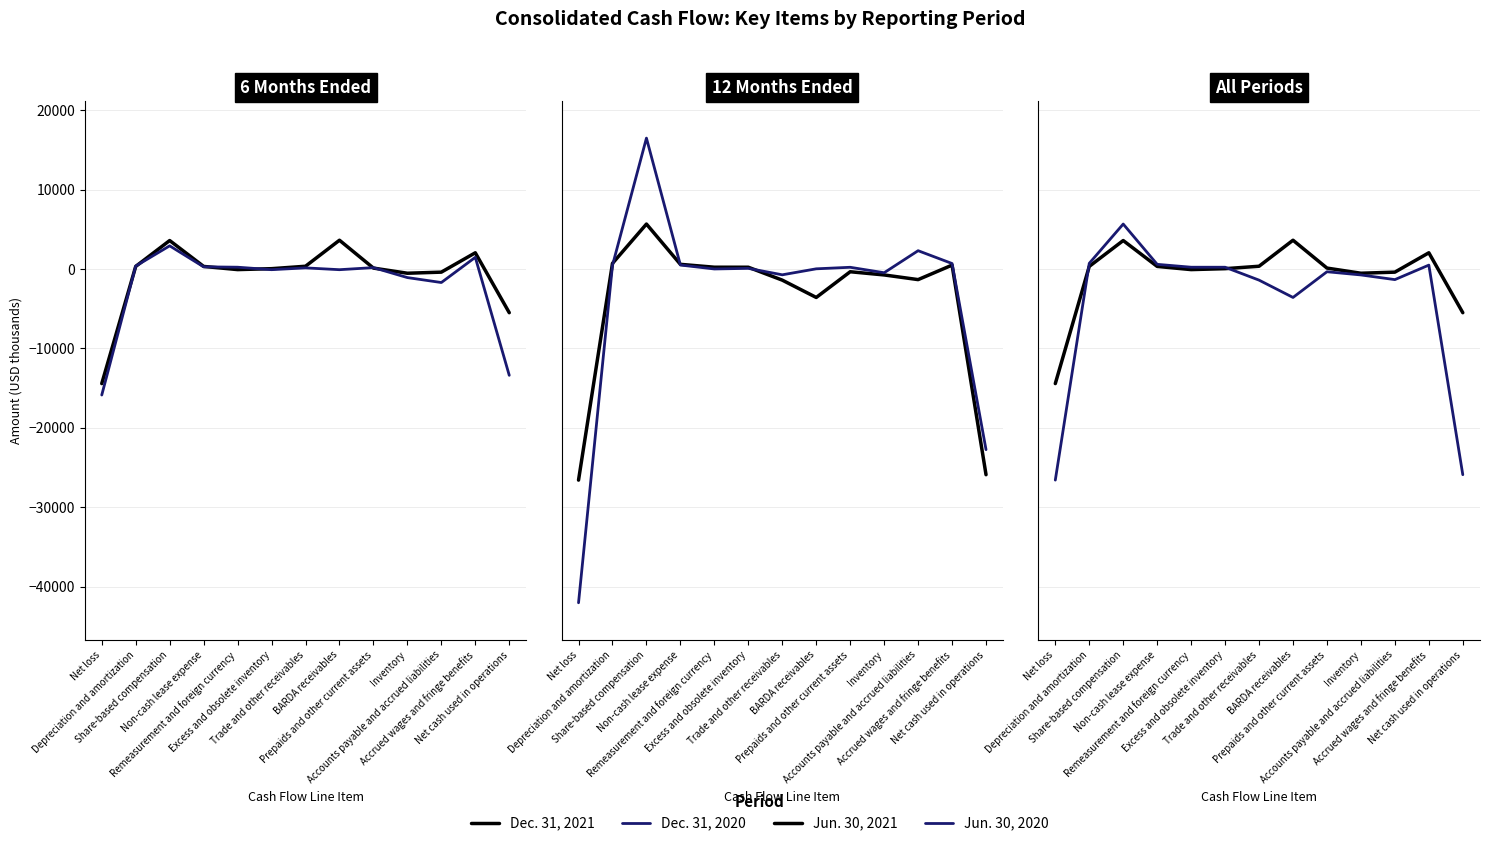

At which category is the sum across all series the highest?

Share-based compensation